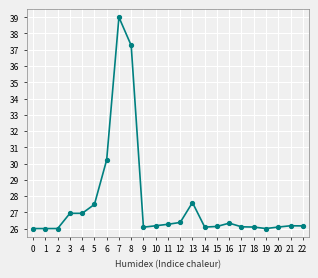

What is the value of the 9th point from the left?

37.3